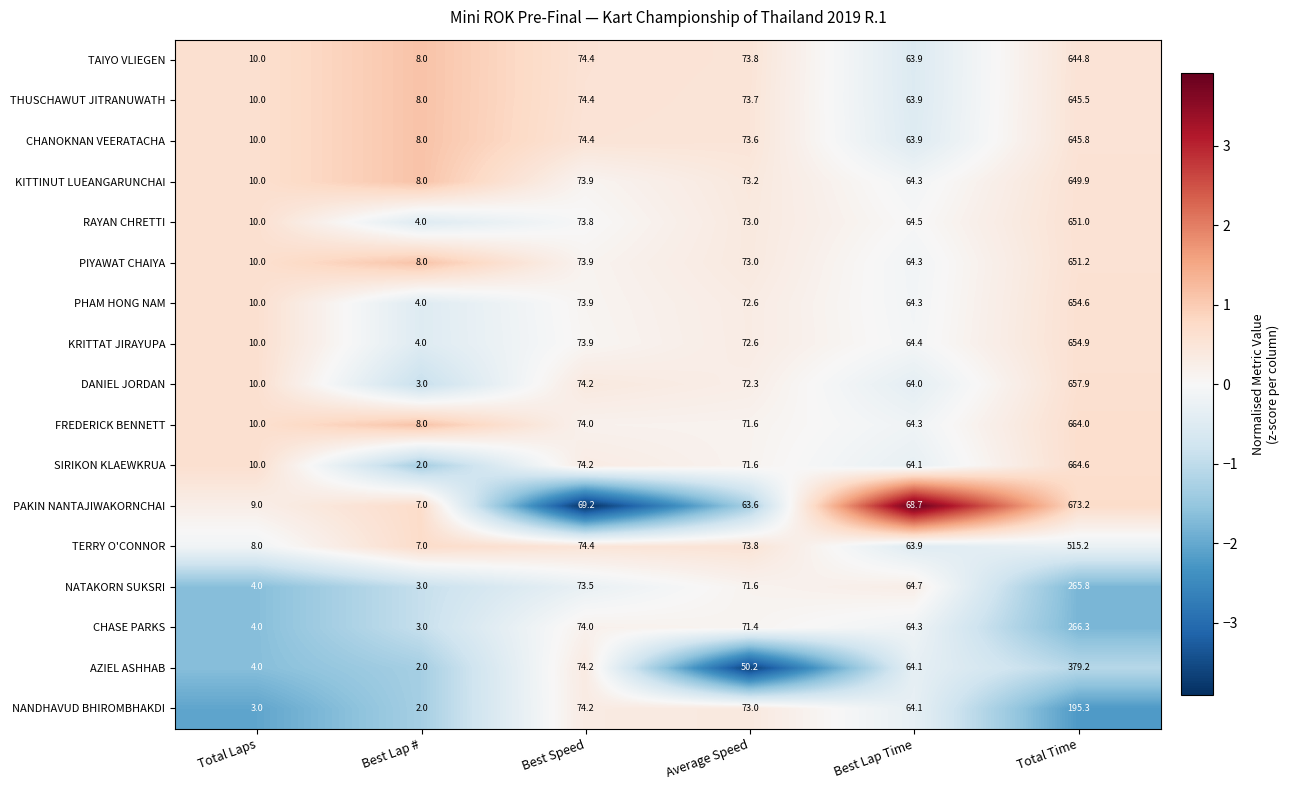

Between Best Speed and Average Speed, which series saw the biggest shift?

AZIEL ASHHAB